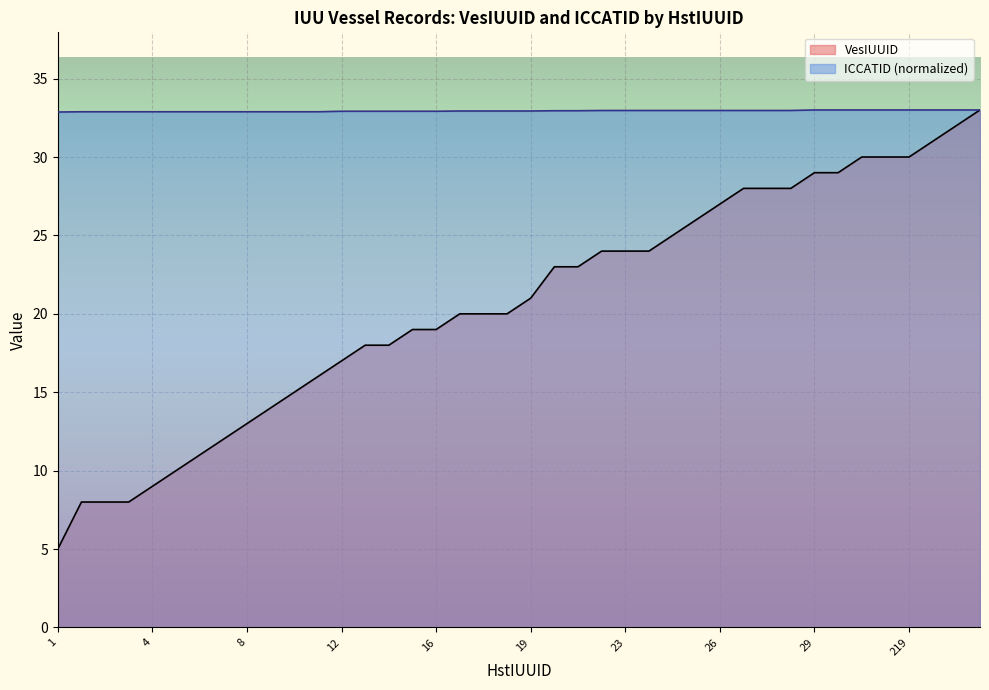

What is the minimum value shown in the chart?

5.0